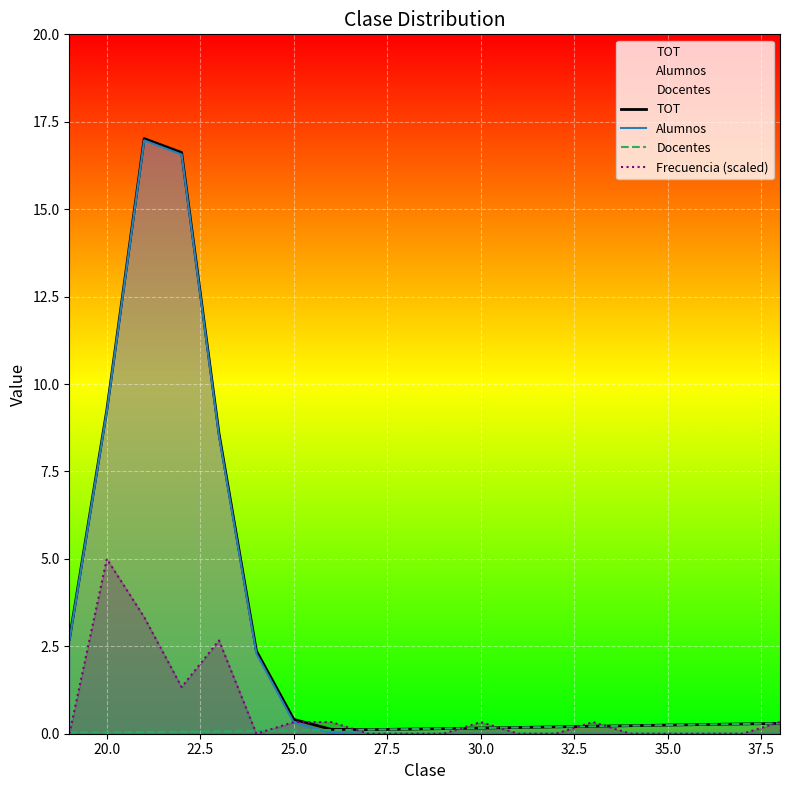

Which category has the highest value in the Frecuencia (scaled) series?

20.0